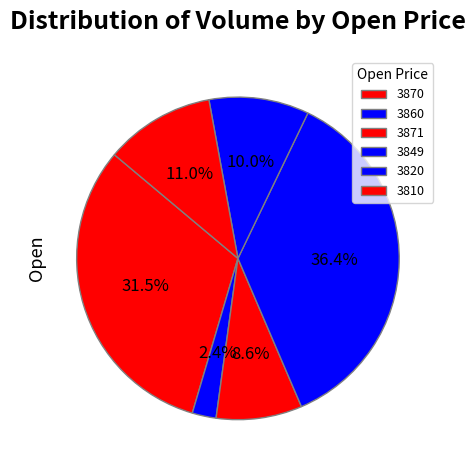

What percentage do 3870 and 3849 together represent?

68.0%